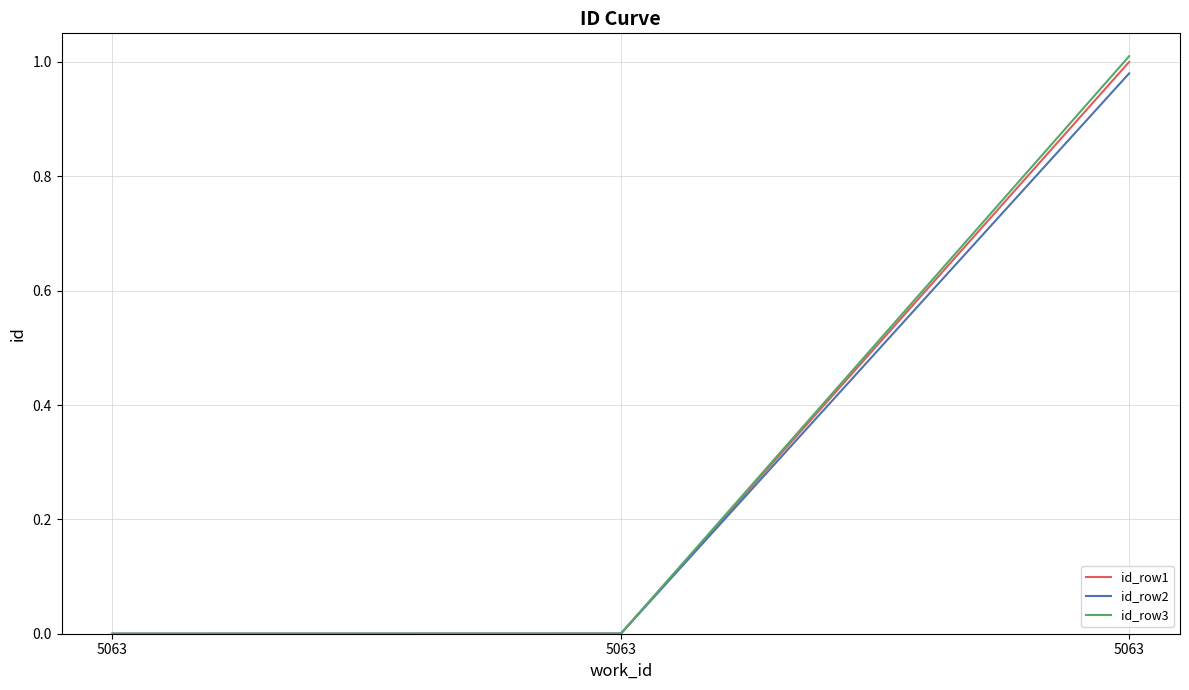

Reading left to right, what are all the values shown in this chart?

id_row1: 0.0	0.0	1.0
id_row2: 0.0	0.0	1.0
id_row3: 0.0	0.0	1.0